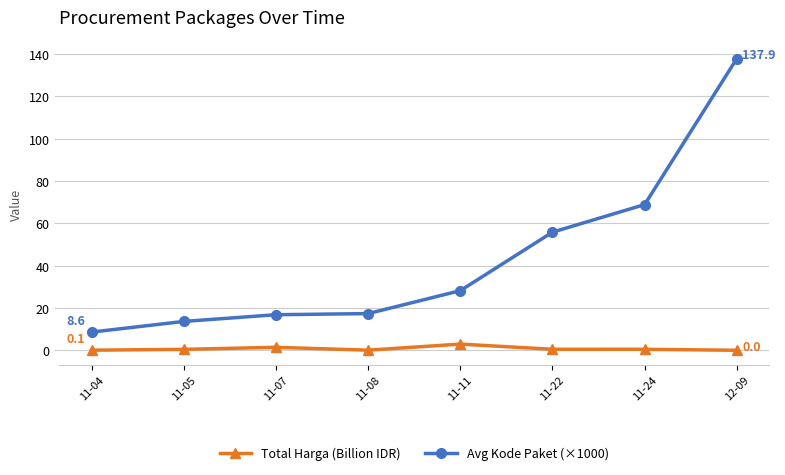

Is the value of Avg Kode Paket (×1000) at 12-09 greater than the value of Total Harga (Billion IDR) at 11-05?

Yes